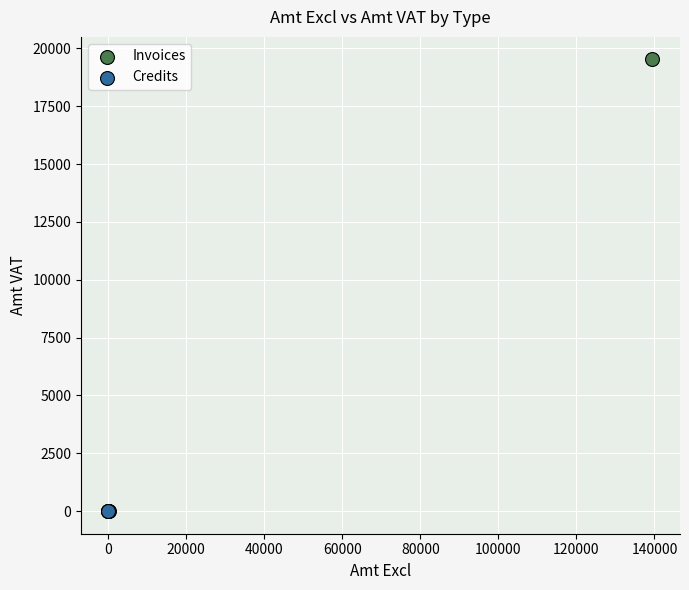

Which series contains the highest Y value?

Invoices